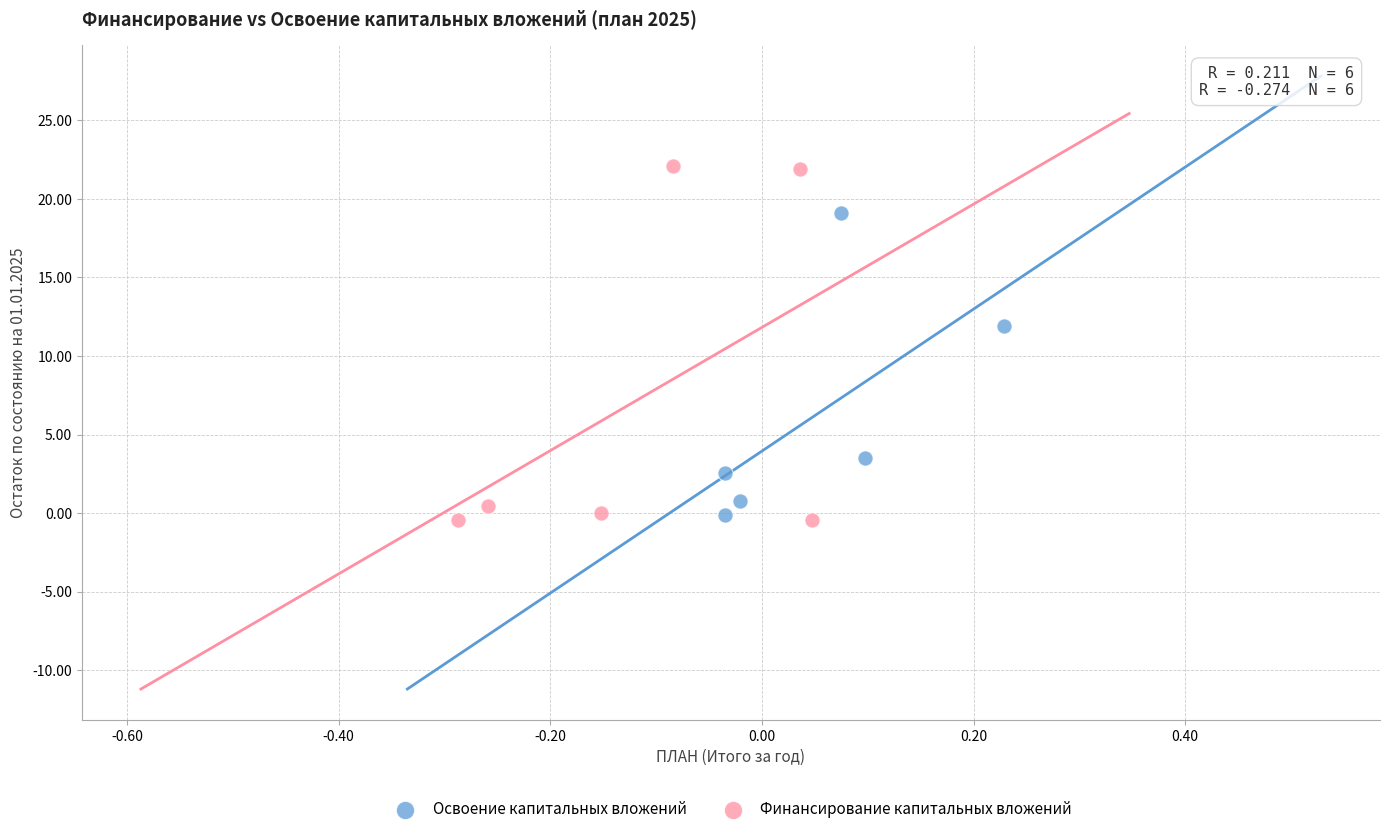

Which series contains the highest Y value?

Финансирование капитальных вложений